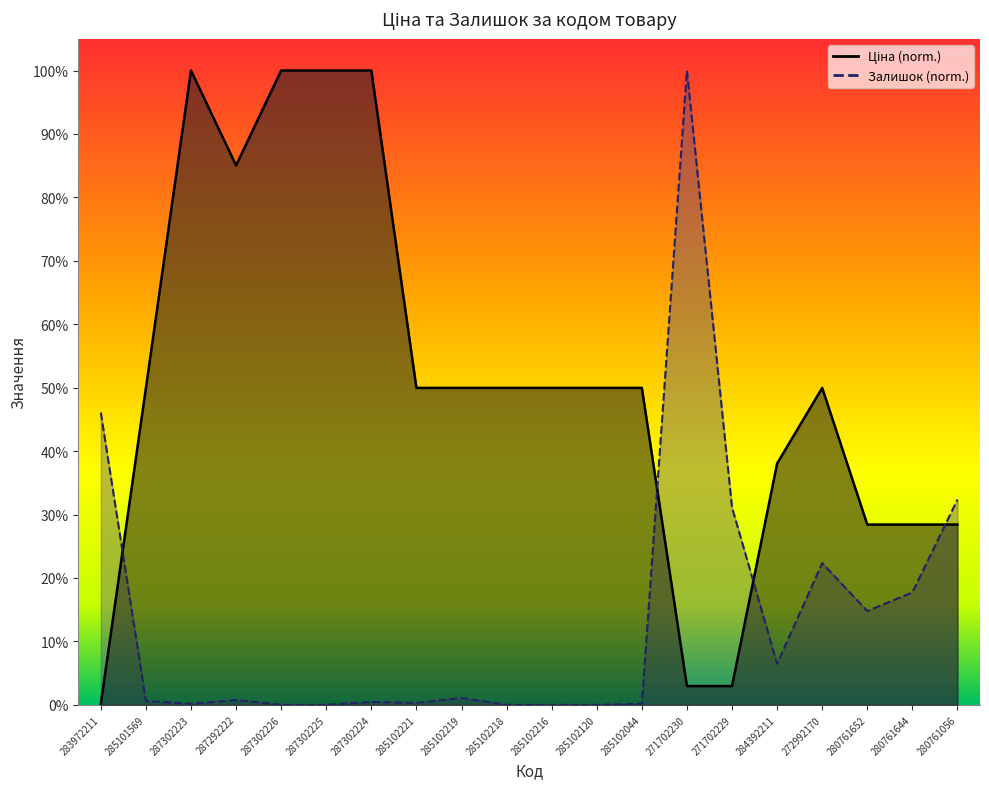

List the labels in order of Залишок value, largest first.

271702230, 283972211, 280761056, 271702229, 272992170, 280761644, 280761652, 284392211, 285102219, 287292222, 285101569, 287302224, 285102221, 287302223, 285102044, 287302226, 287302225, 285102218, 285102216, 285102120